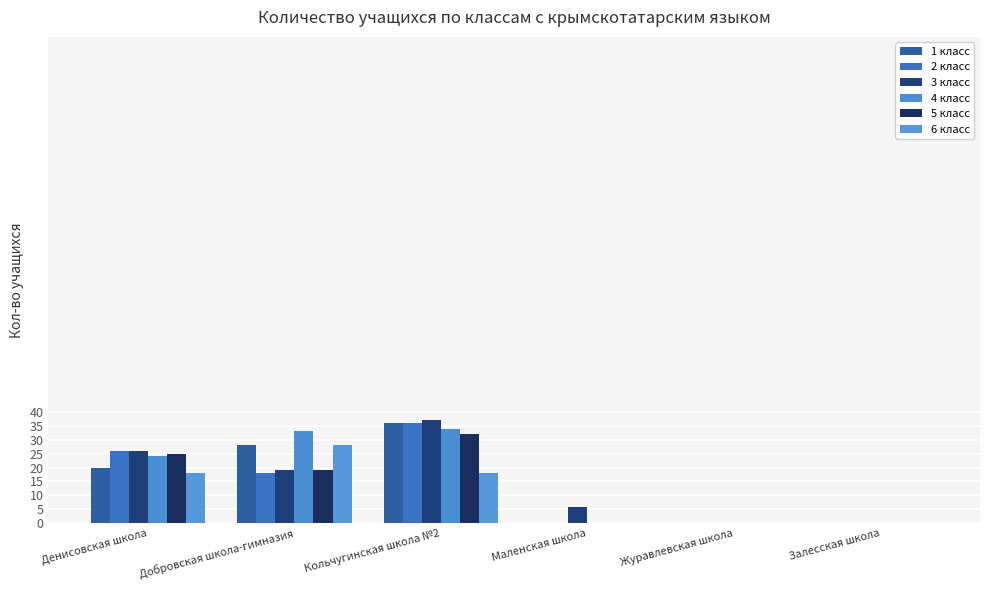

What is the total value across all series at Добровская школа-гимназия?

145